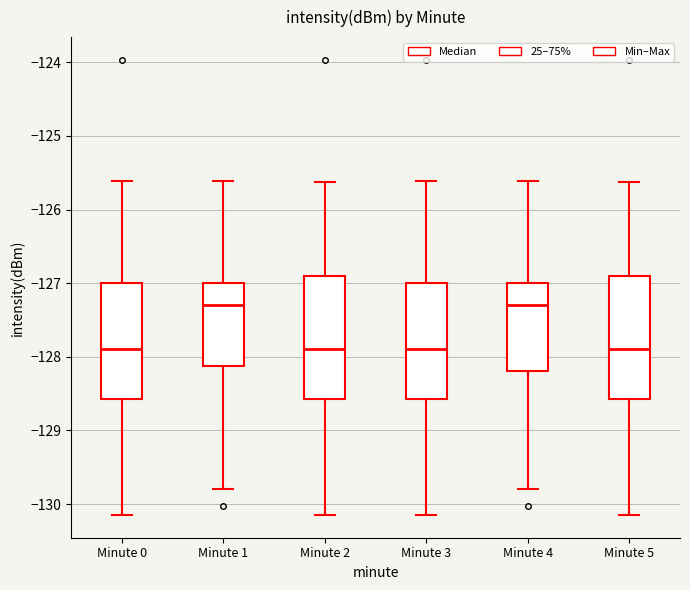

Where is the upper edge of the box for Minute 4 on the y-axis? The values are not printed on the chart, so give them approximately, as read against the axis.

-127.0